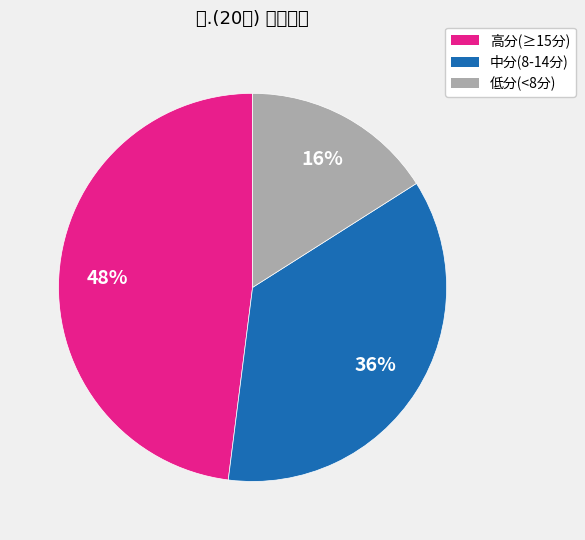

Is there any slice that represents more than half of the pie?

No